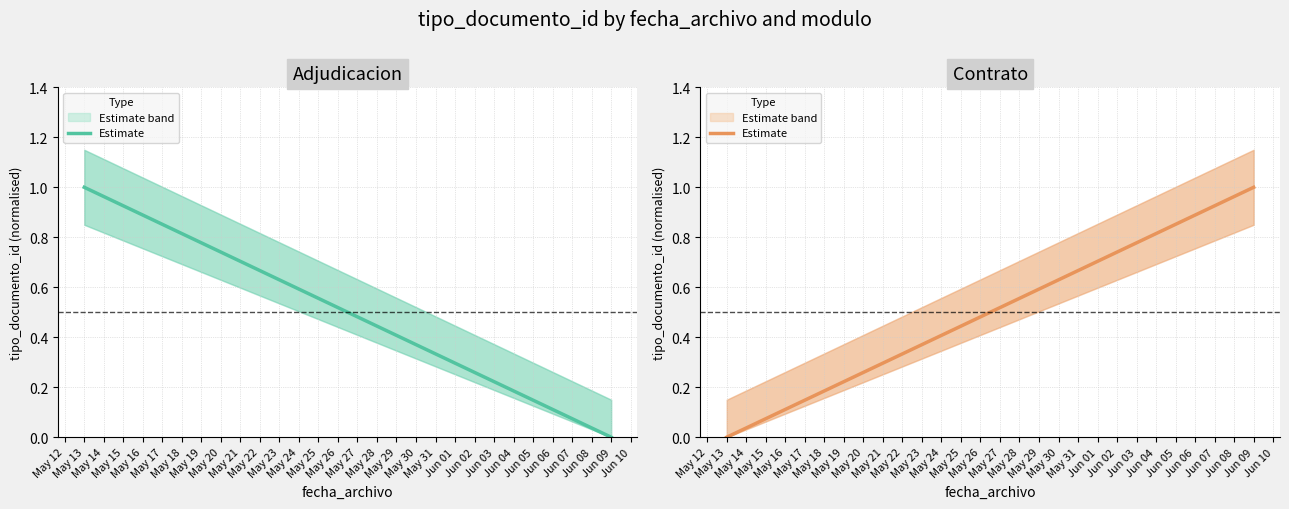

Which label corresponds to the largest value in the chart?

Jun 09